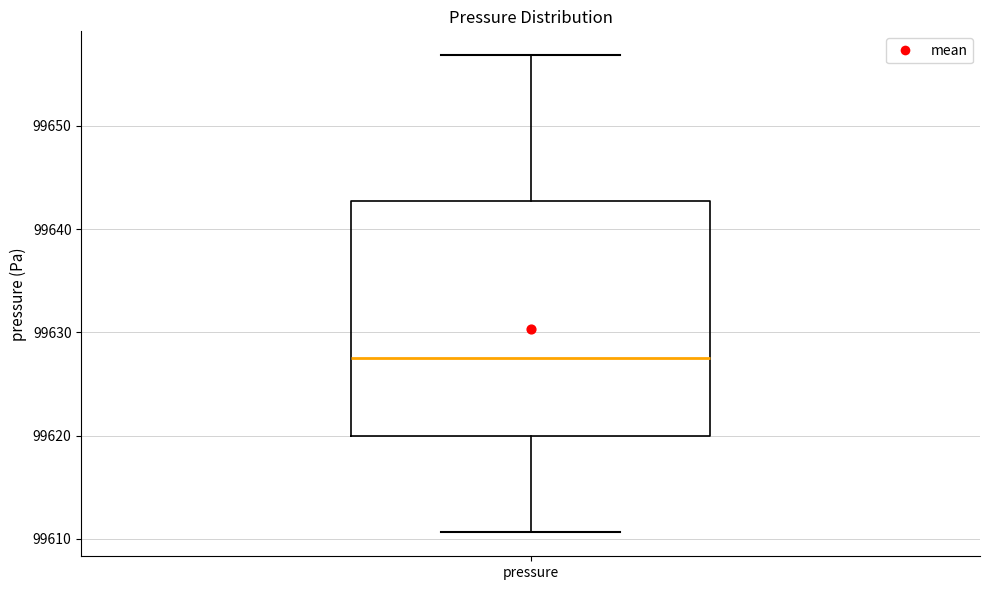

Where is the lower edge of the box for pressure on the y-axis? The values are not printed on the chart, so give them approximately, as read against the axis.

99620